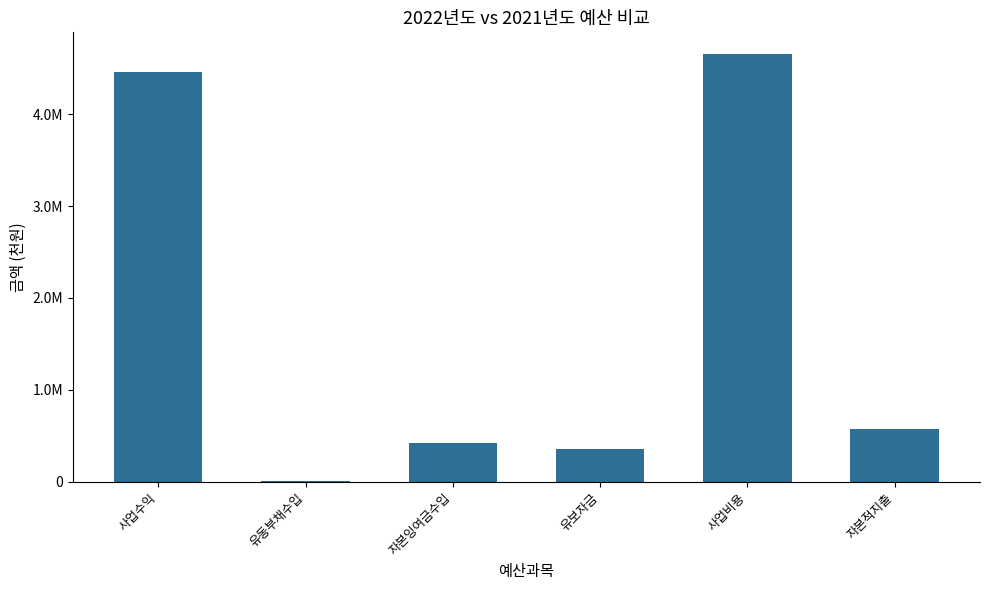

True or false: the data shows 667050 at 자본잉여금수입.

False